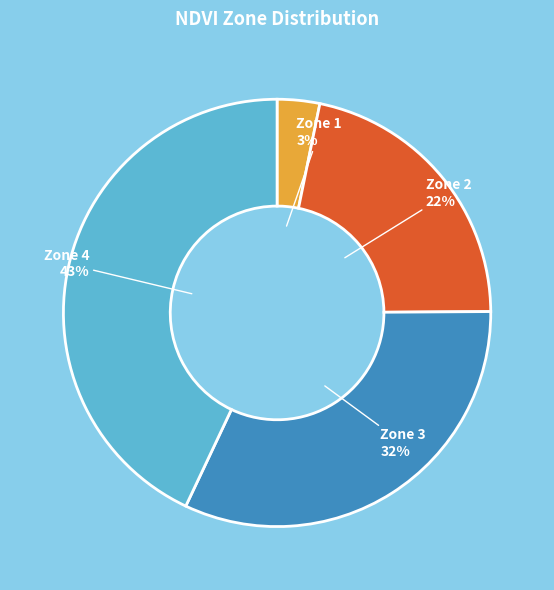

To the nearest percent, what is the average slice percentage?

25%